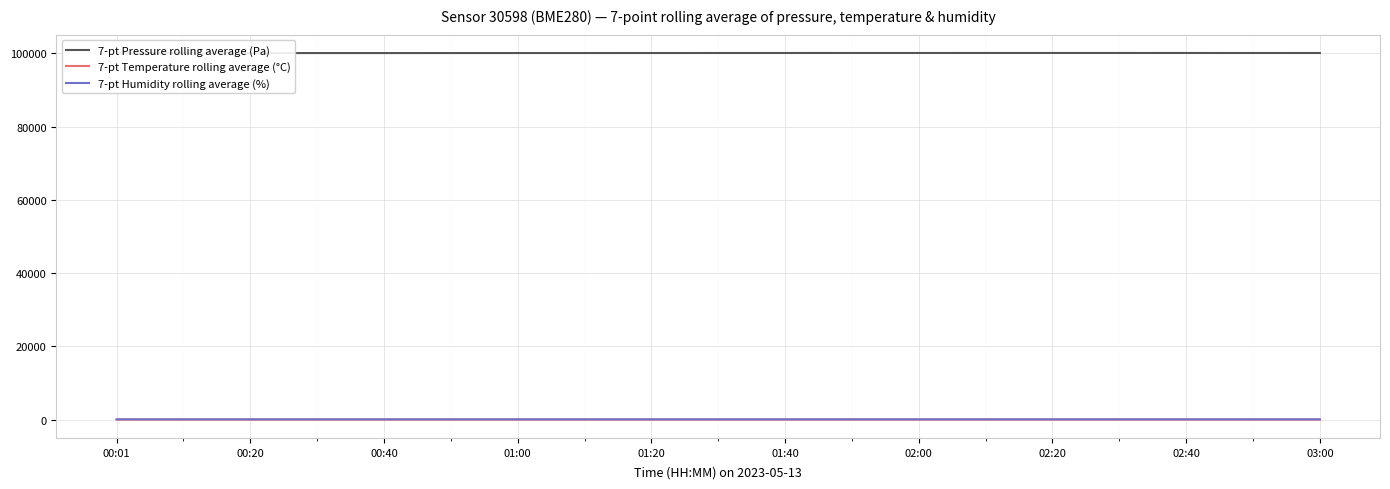

True or false: 7-pt Pressure rolling average (Pa) has a value of 130651.7 at 02:40.

False